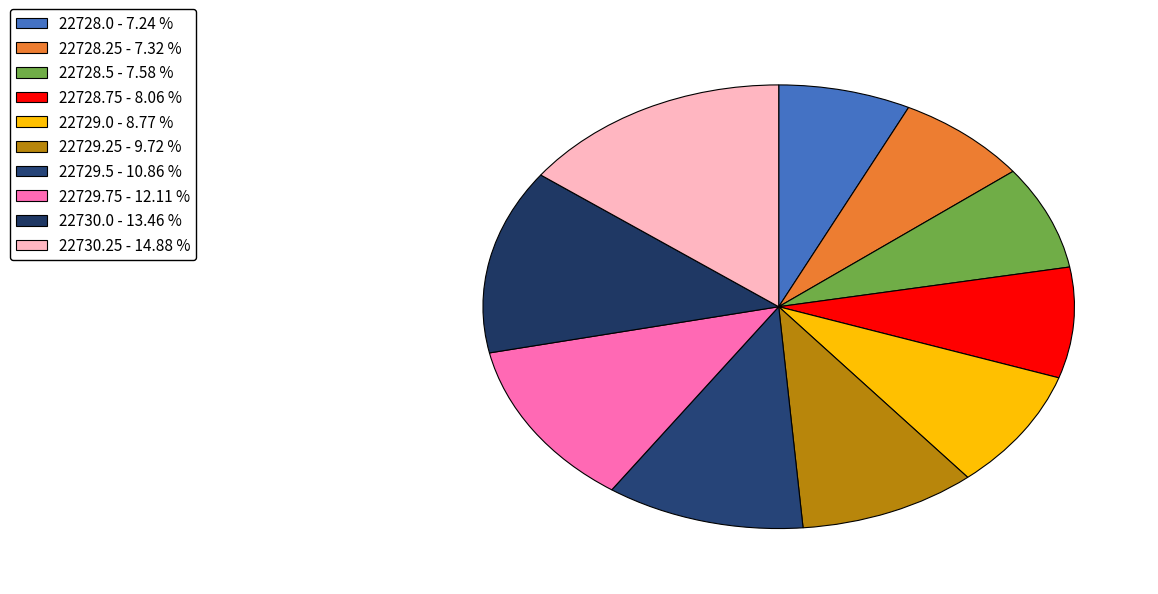

What is the total percentage of 22728.25 and 22730.0?

20.8%